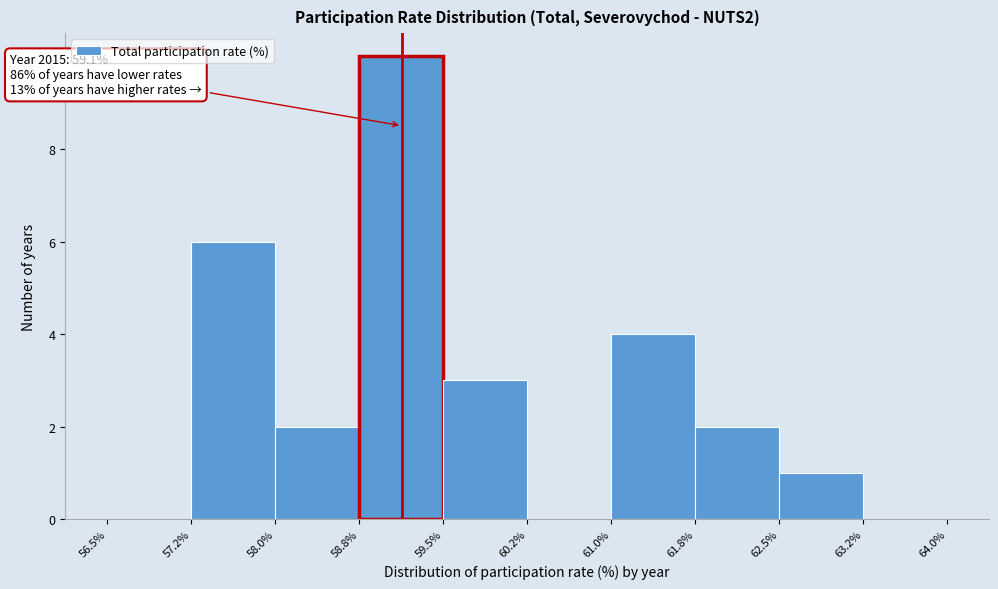

Which range on the x-axis has the tallest bar?

58.8% to 59.5%